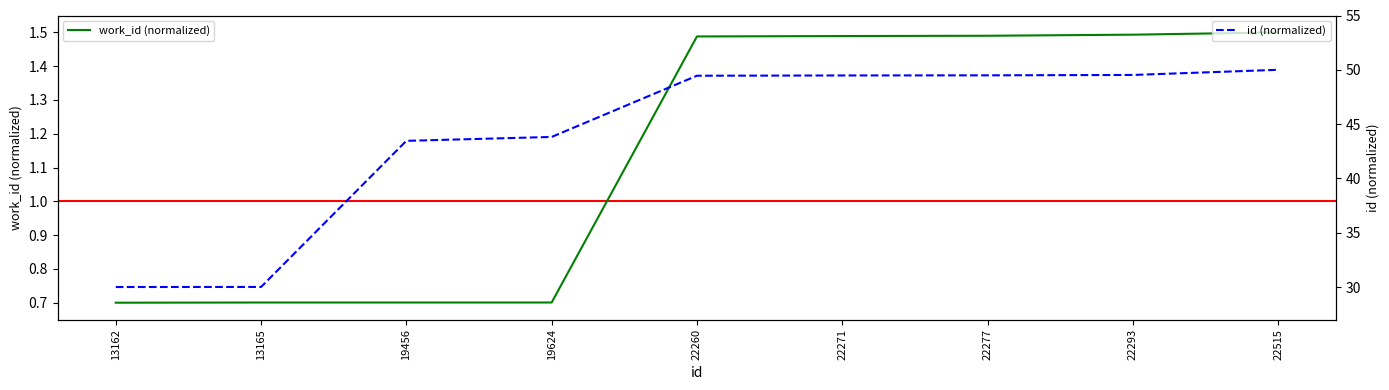

Is the value of work_id (normalized) at 22260 greater than the value of id (normalized) at 22515?

No